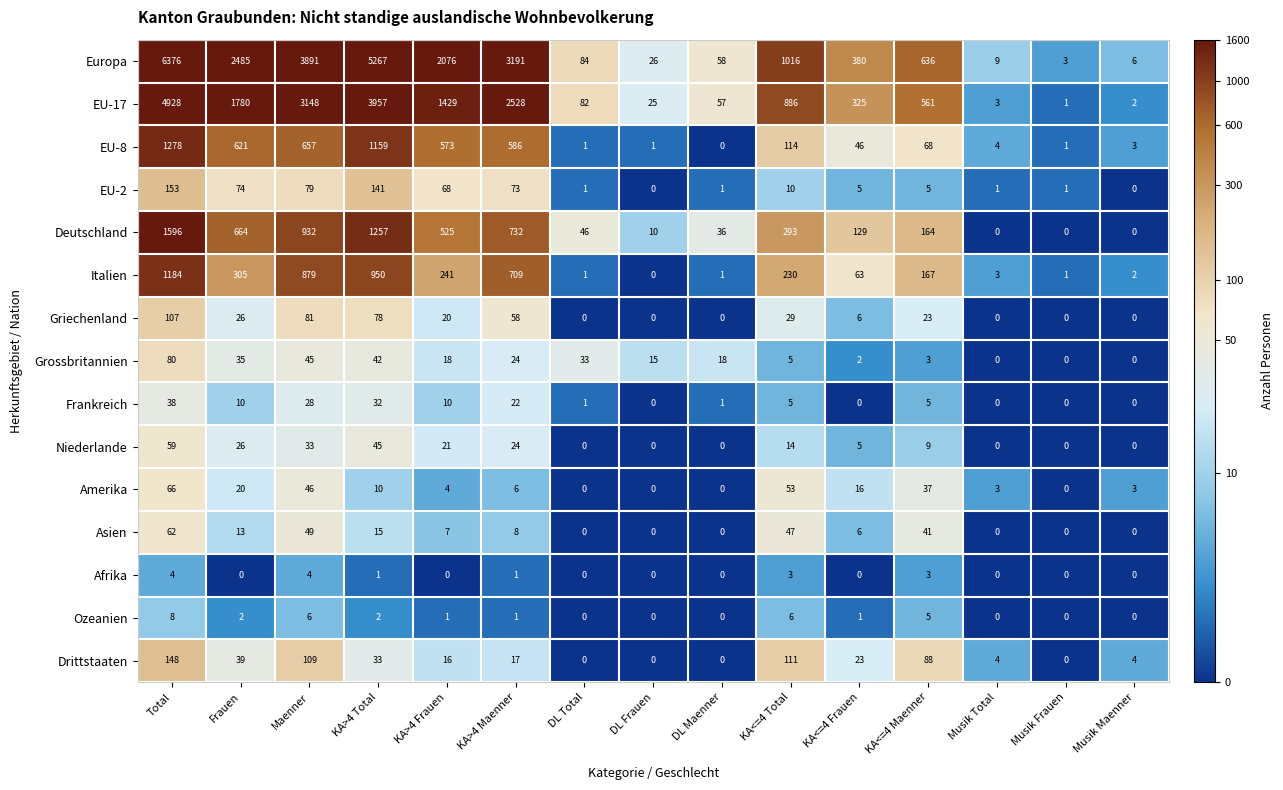

At which category is the sum across all series the highest?

Total